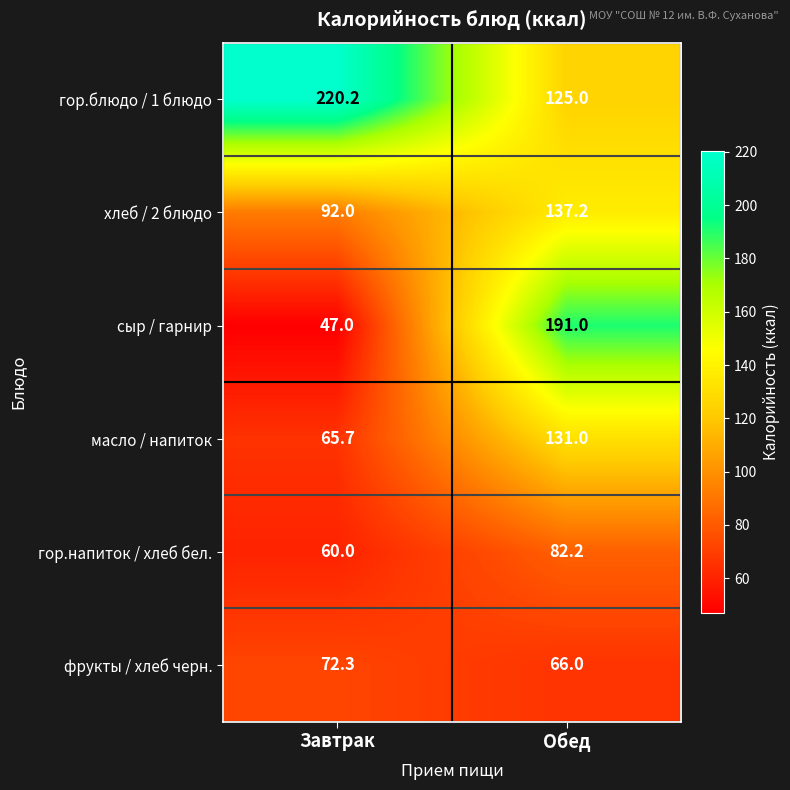

What is the spread (max minus min) of values at Завтрак?

173.2